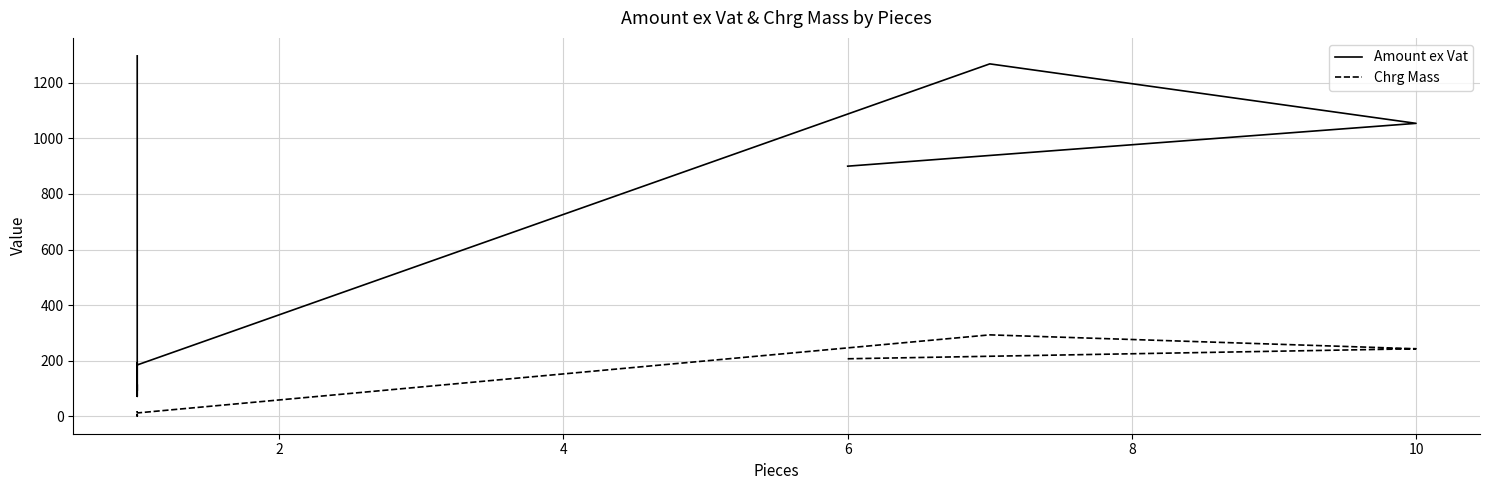

What is the value of the Chrg Mass point at the 5th from the left?

16.0